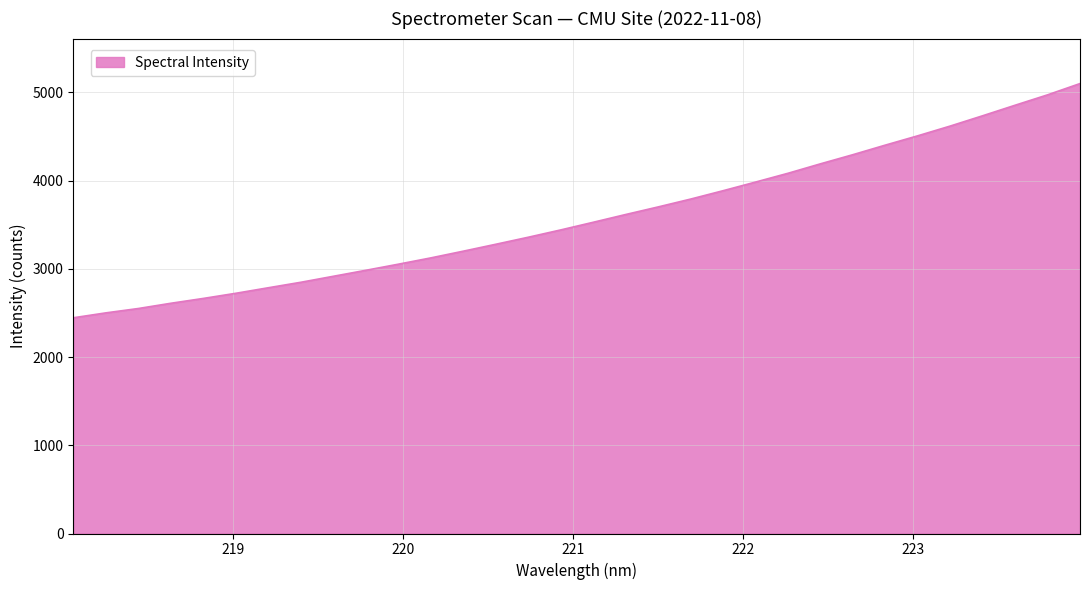

What is the maximum value shown in the chart?

5100.9